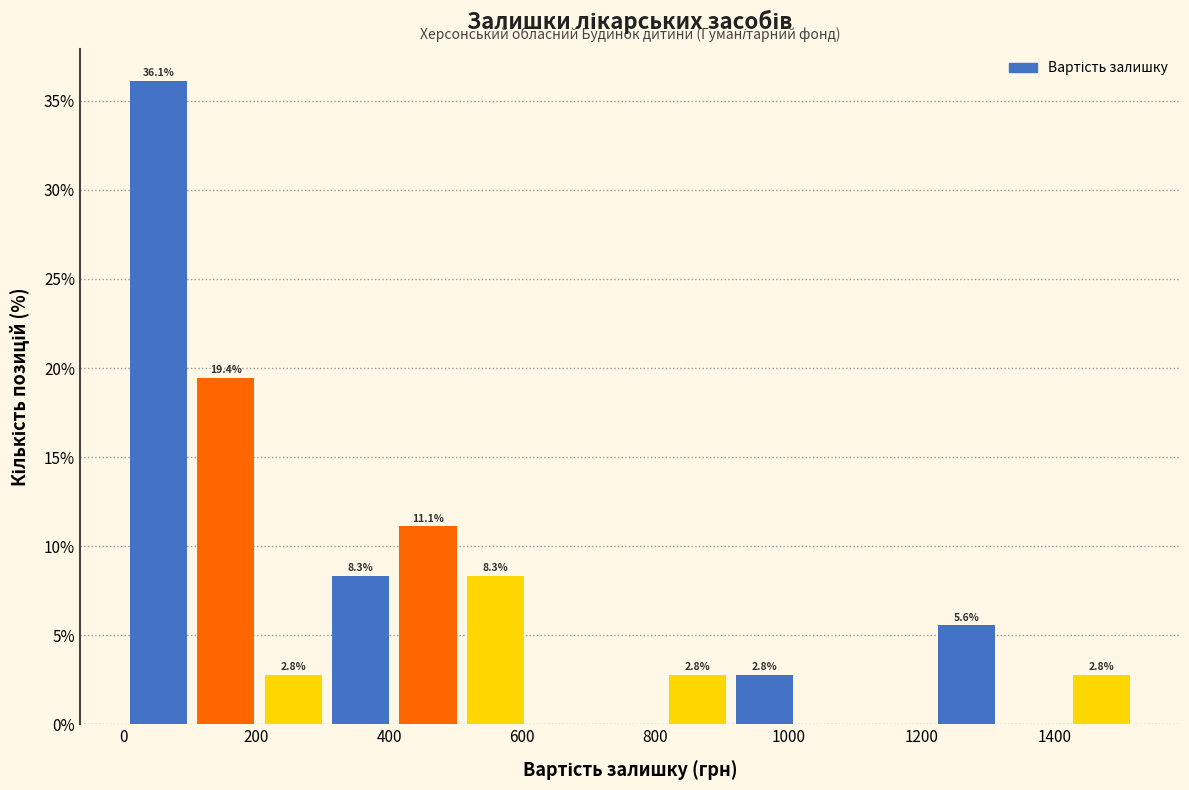

Which range on the x-axis has the tallest bar?

0 to 100